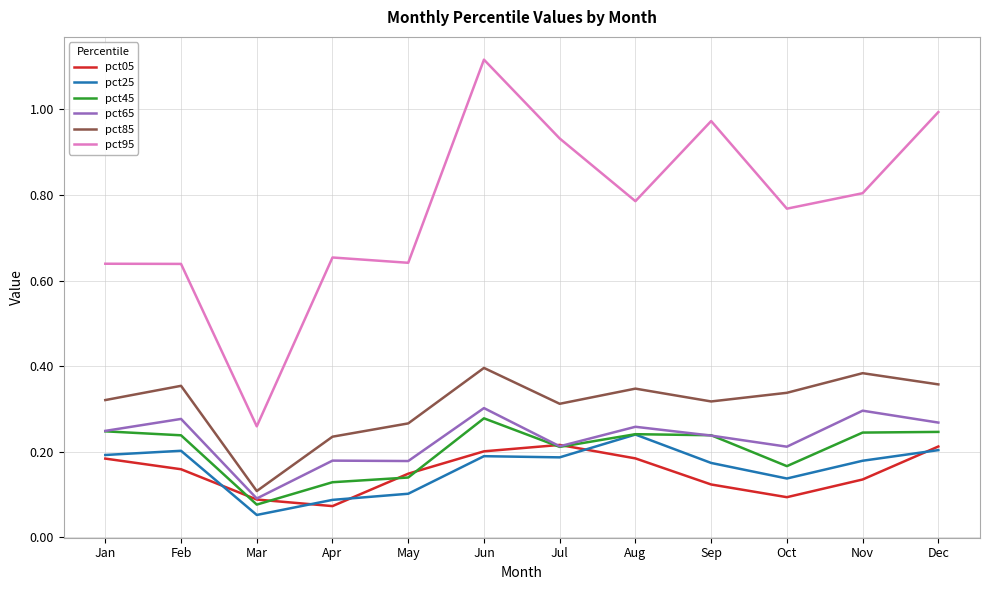

Is the value of pct85 at Jan greater than the value of pct95 at Apr?

No